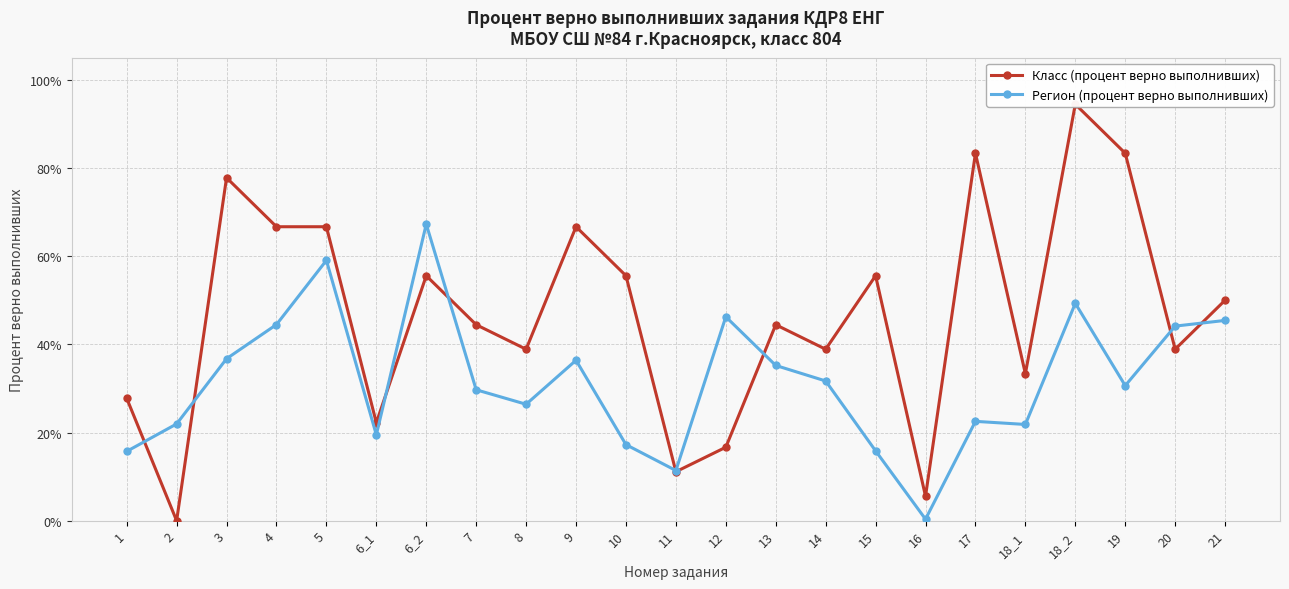

The value of Класс (процент верно выполнивших) at 4 is 0.2. True or false?

False